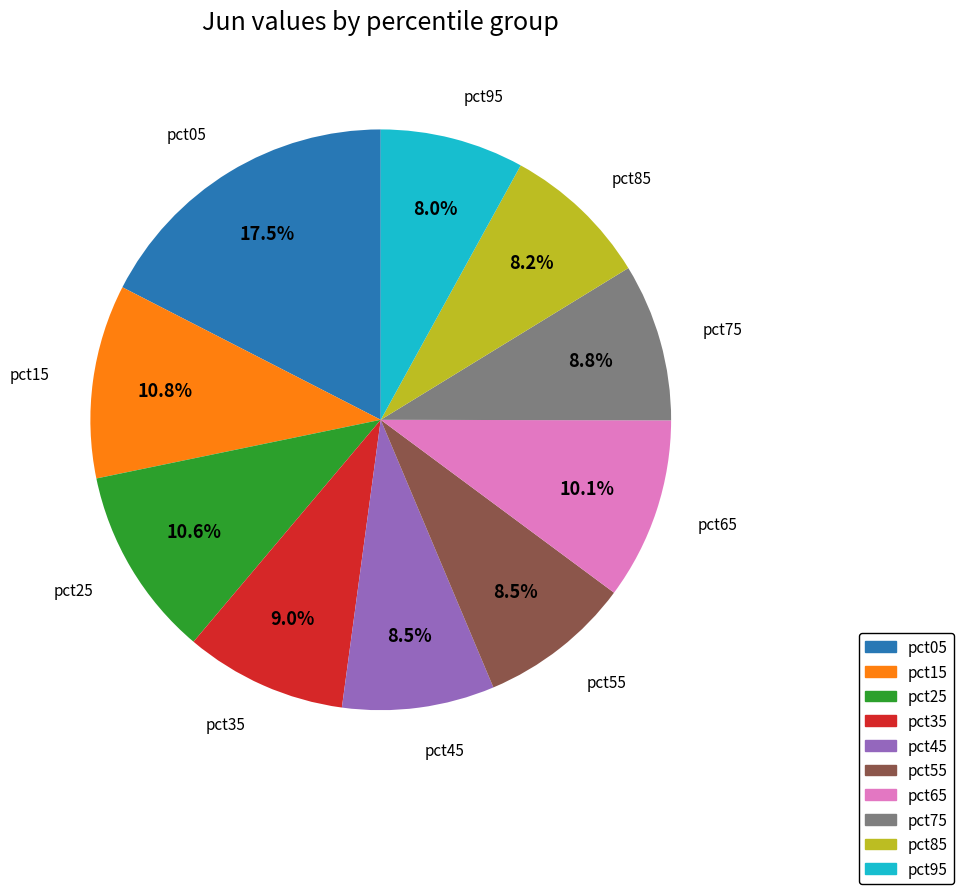

To the nearest percent, what portion does pct95 represent?

8%